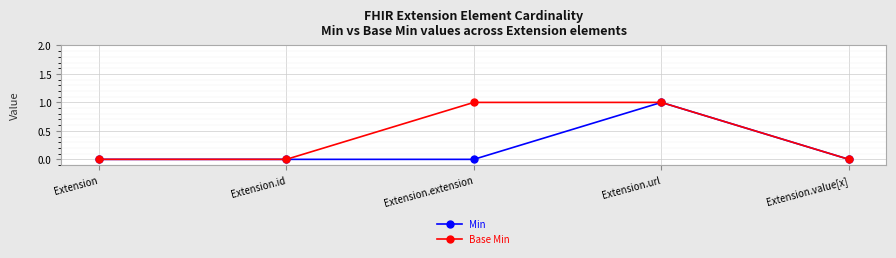

What position from the left is Extension.id?

2